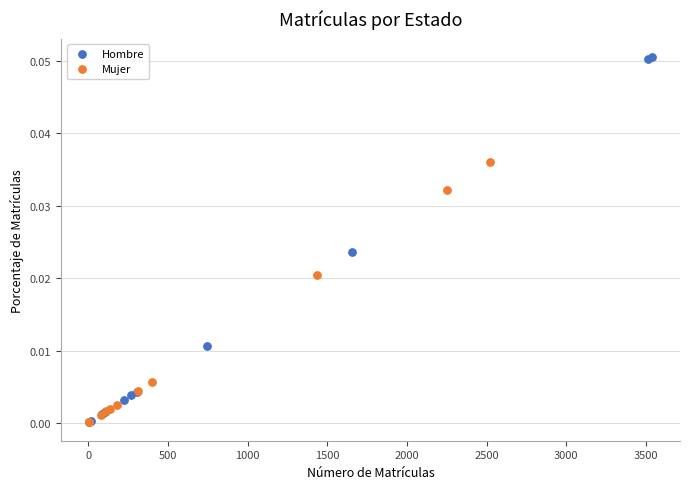

Which series has the widest spread of Y values?

Hombre